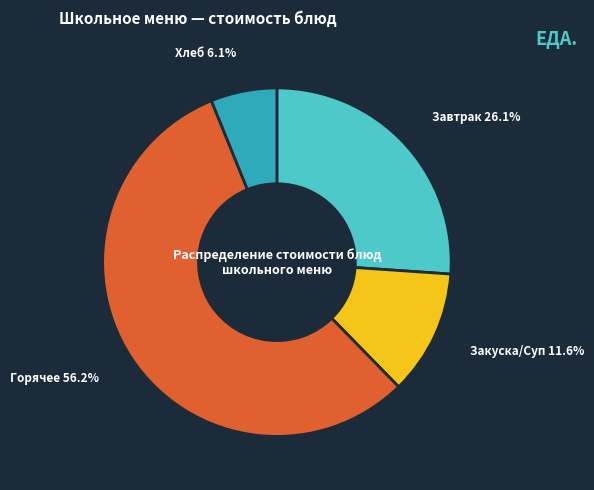

Does any single category account for the majority?

Yes